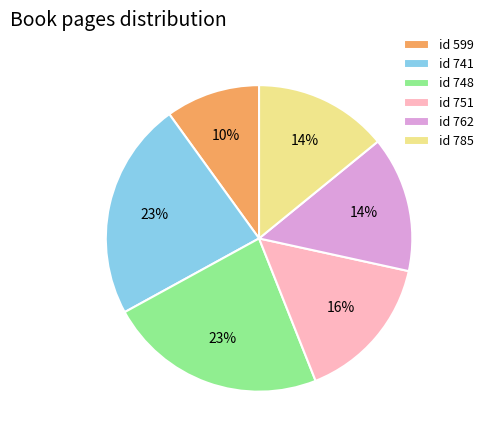

To the nearest percent, what is the difference between the id 762 and id 748 slice percentages?

9%